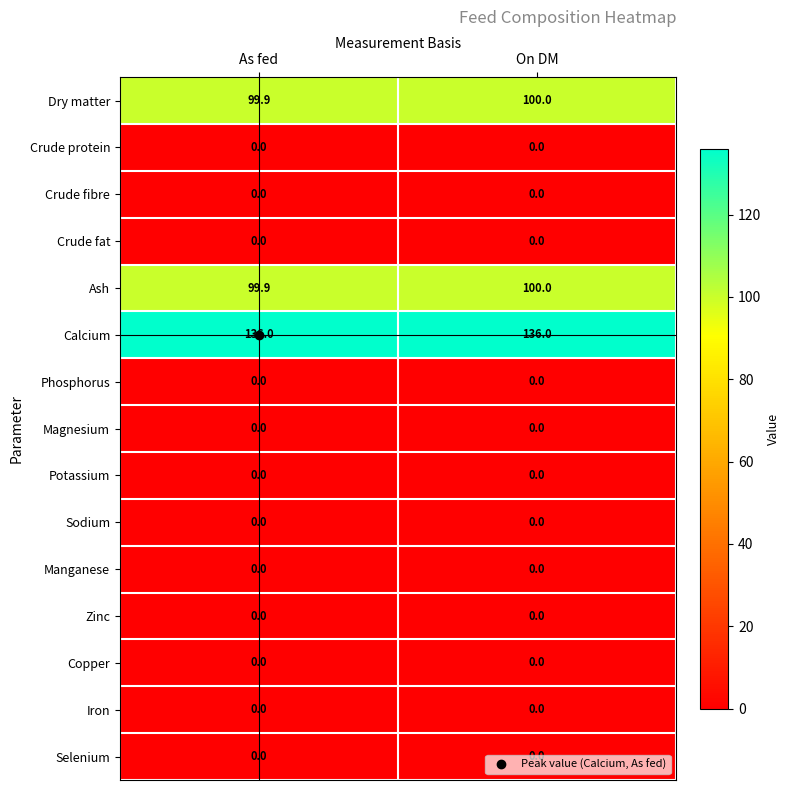

What is the greatest value displayed?

136.0